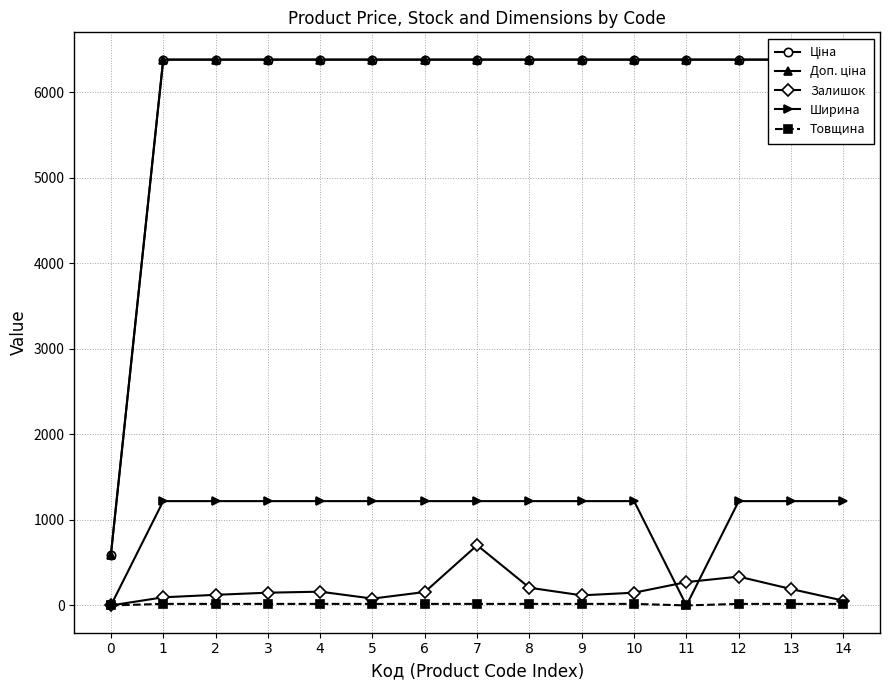

Where does the Залишок series first go above 149?

4